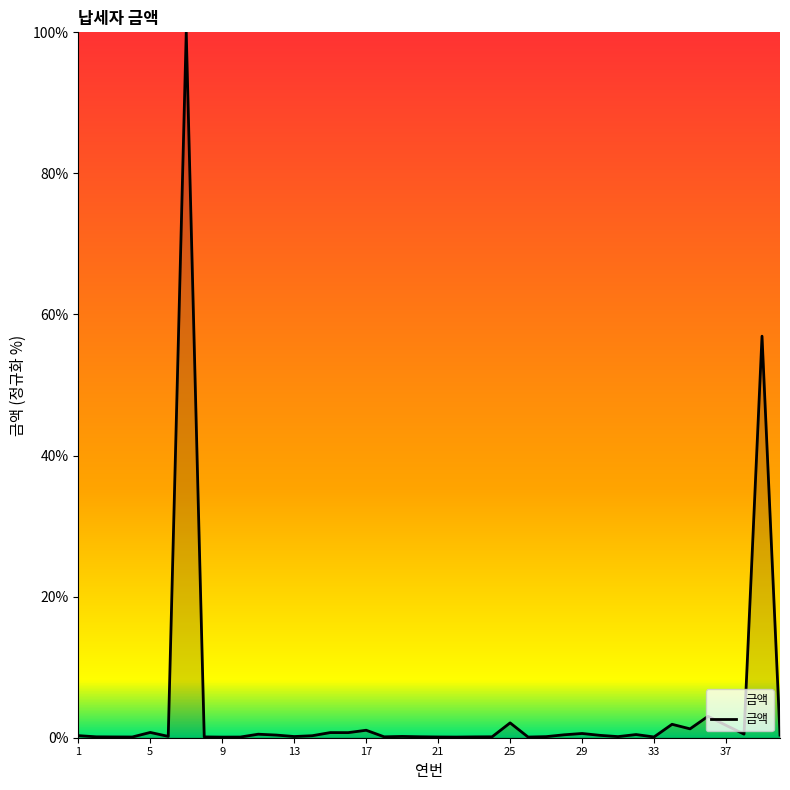

What is the maximum value shown in the chart?

100.0